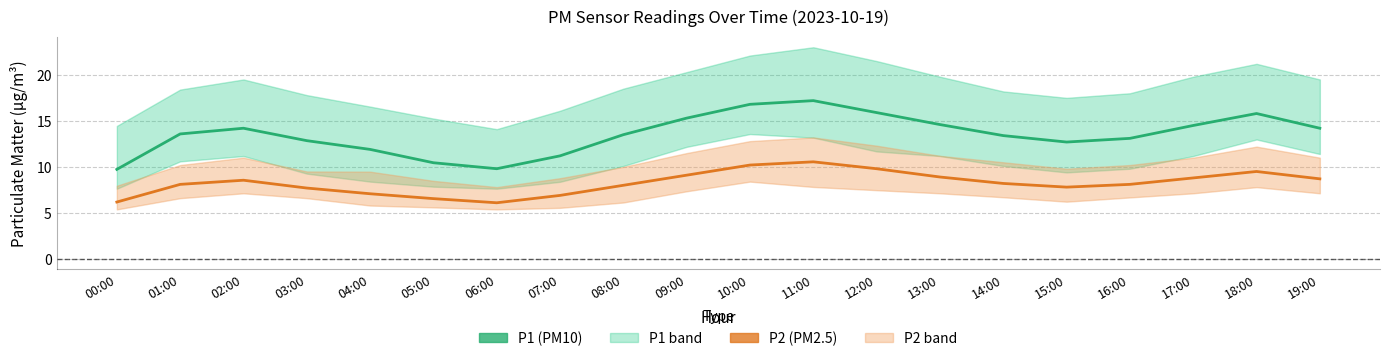

What is the sum of the P2 (PM2.5) values at 09:00 and 06:00?

15.2